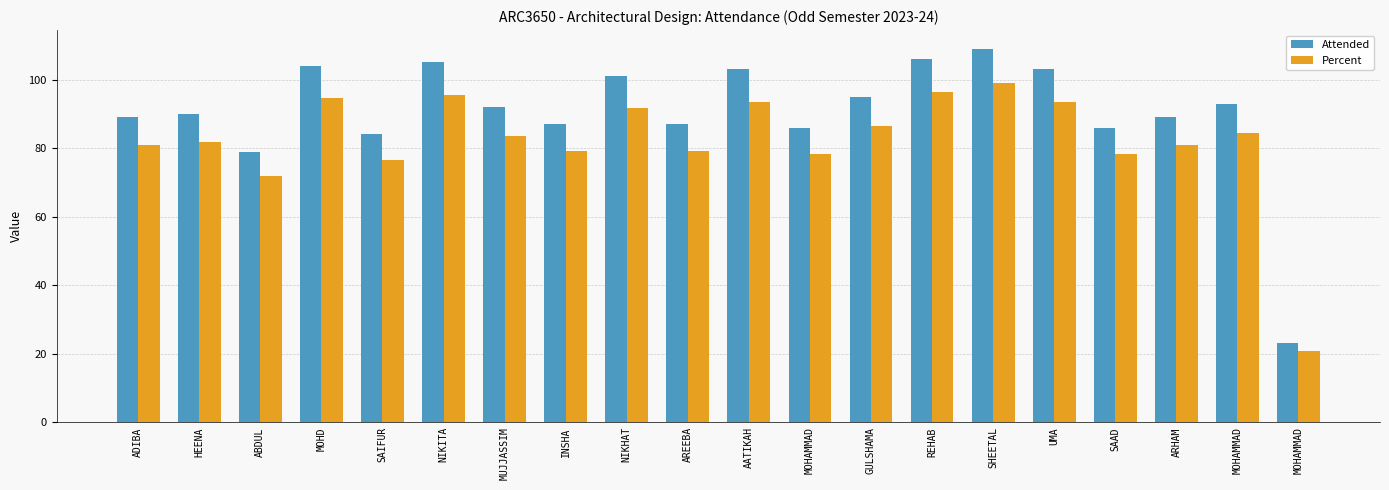

Reading left to right, what are all the values shown in this chart?

Attended: ADIBA=89.0	HEENA=90.0	ABDUL=79.0	MOHD=104.0	SAIFUR=84.0	NIKITA=105.0	MUJJASSIM=92.0	INSHA=87.0	NIKHAT=101.0	AREEBA=87.0	AATIKAH=103.0	MOHAMMAD=86.0	GULSHAMA=95.0	REHAB=106.0	SHEETAL=109.0	UMA=103.0	SAAD=86.0	ARHAM=89.0	MOHAMMAD=93.0	MOHAMMAD=23.0
Percent: ADIBA=80.9	HEENA=81.8	ABDUL=71.8	MOHD=94.5	SAIFUR=76.4	NIKITA=95.5	MUJJASSIM=83.6	INSHA=79.1	NIKHAT=91.8	AREEBA=79.1	AATIKAH=93.6	MOHAMMAD=78.2	GULSHAMA=86.4	REHAB=96.4	SHEETAL=99.1	UMA=93.6	SAAD=78.2	ARHAM=80.9	MOHAMMAD=84.5	MOHAMMAD=20.9